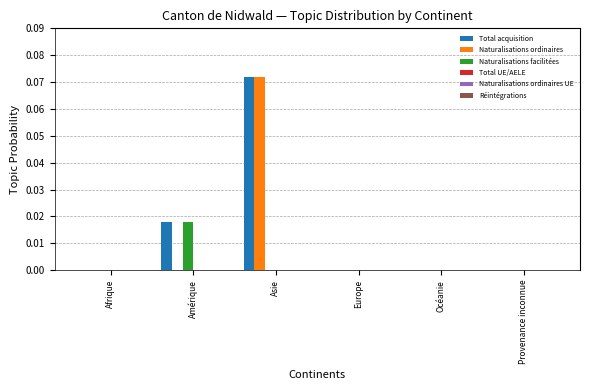

At which category is the sum across all series the highest?

Asie